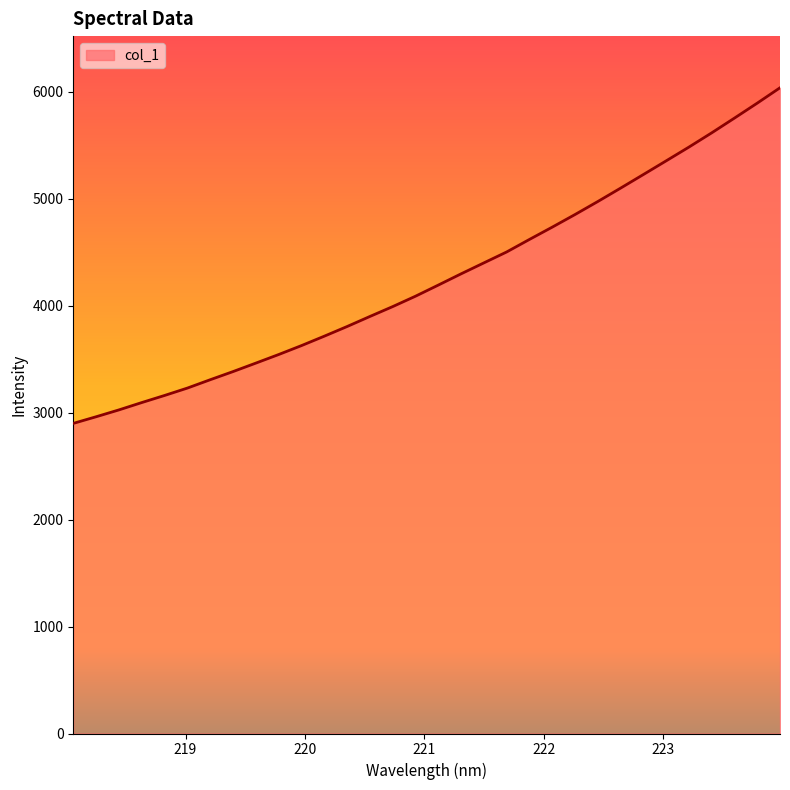

What is the difference between the maximum and minimum values?

3138.0